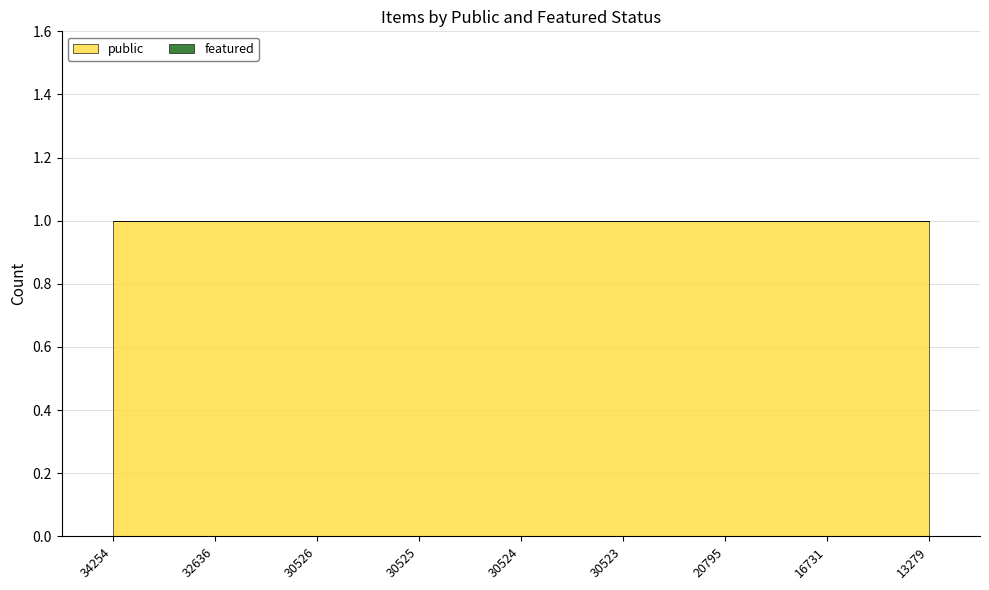

How many categories are shown in the chart?

9